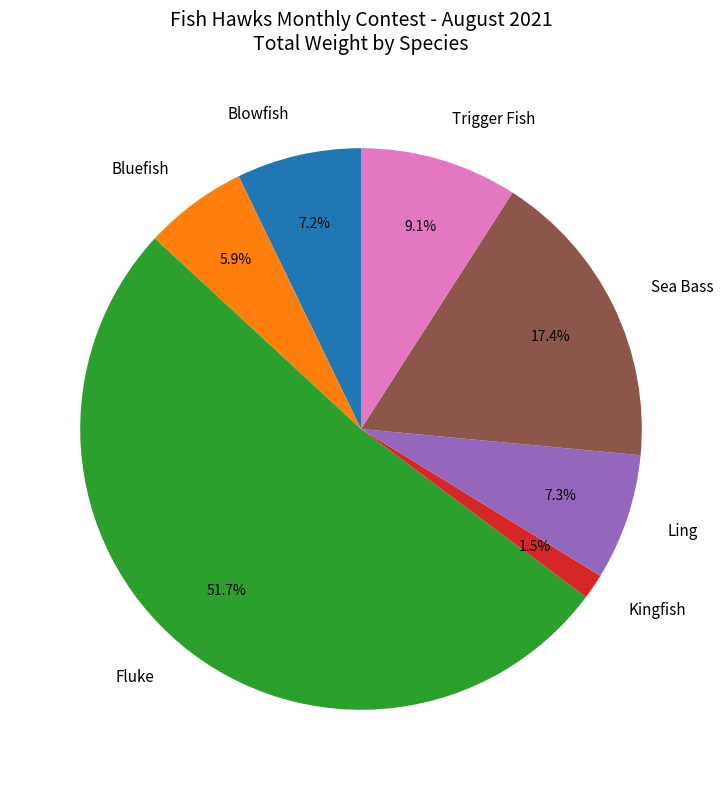

What percentage is the Bluefish slice, to the nearest percent?

6%